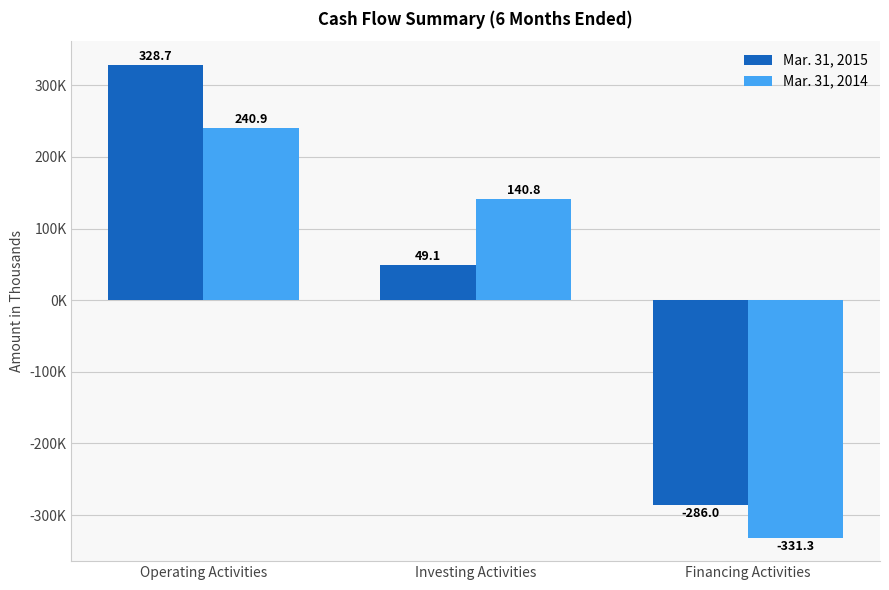

Reading left to right, list all the values displayed in this chart.

Mar. 31, 2015: Operating Activities=328691	Investing Activities=49095	Financing Activities=-286022
Mar. 31, 2014: Operating Activities=240893	Investing Activities=140805	Financing Activities=-331275